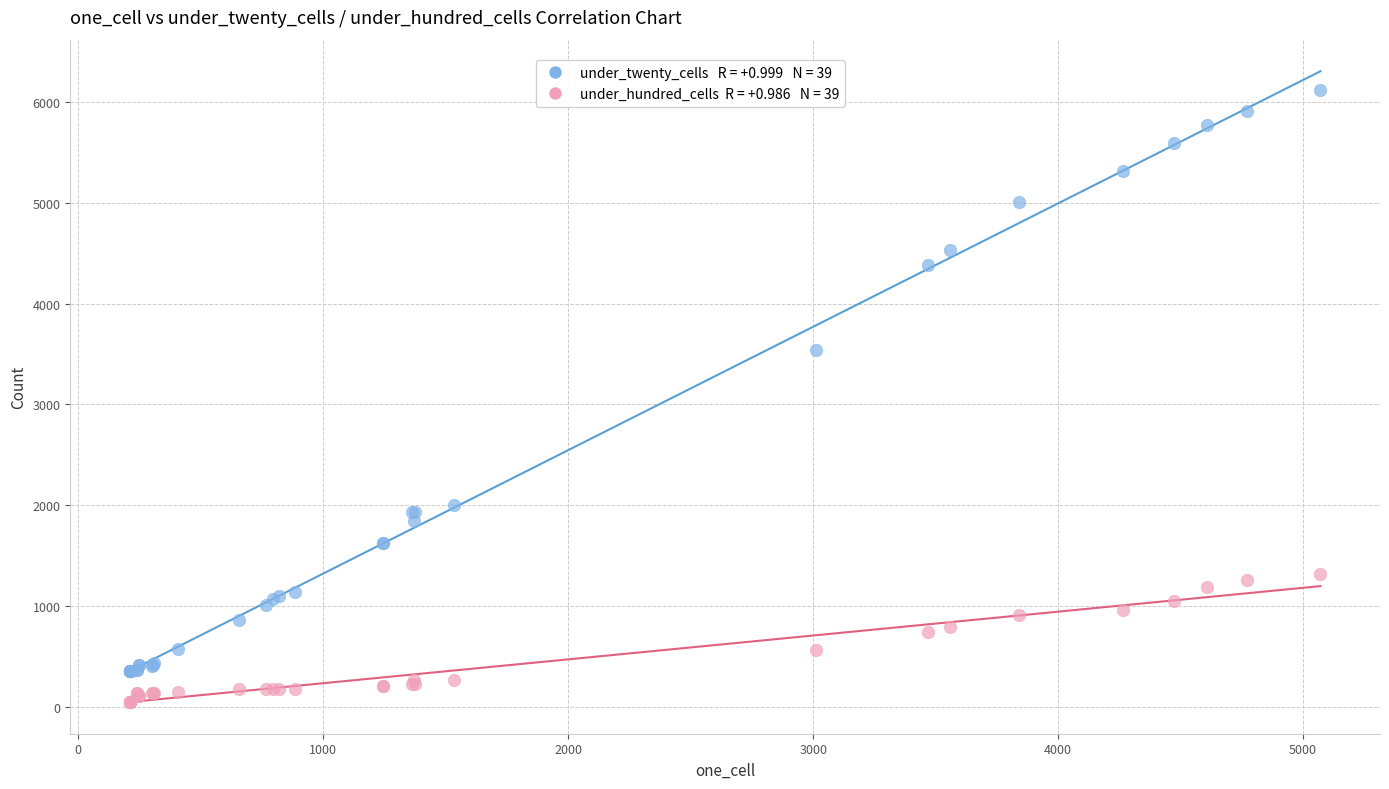

Across all series, what Y value is closest to 3083?

3535